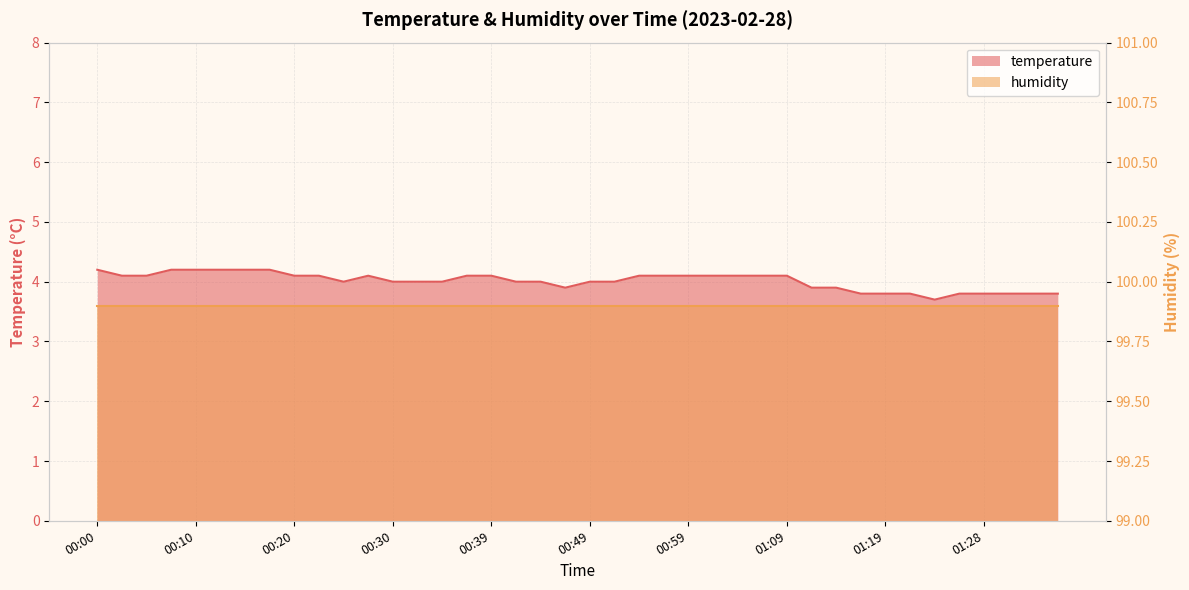

What is the value of the 11th point from the left?

4.0